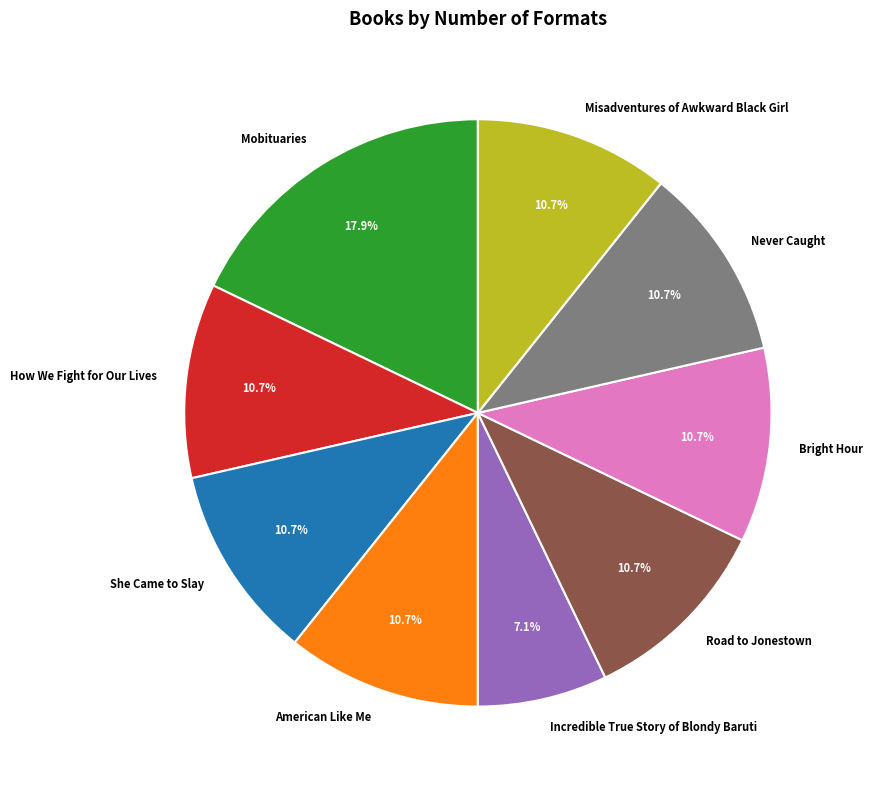

Which category has the biggest portion of the pie?

Mobituaries